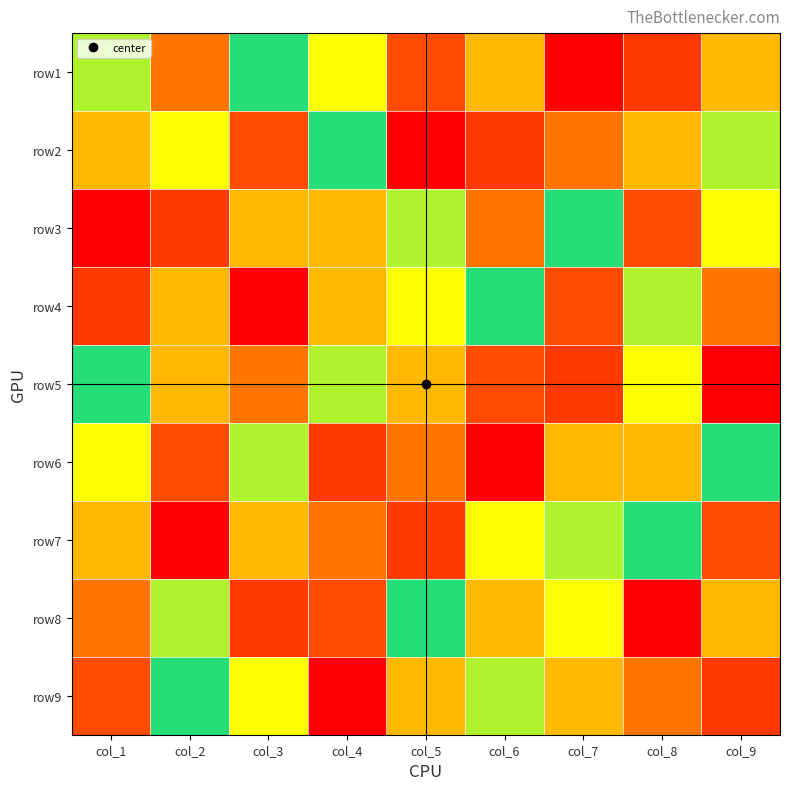

What is the smallest value displayed?

1